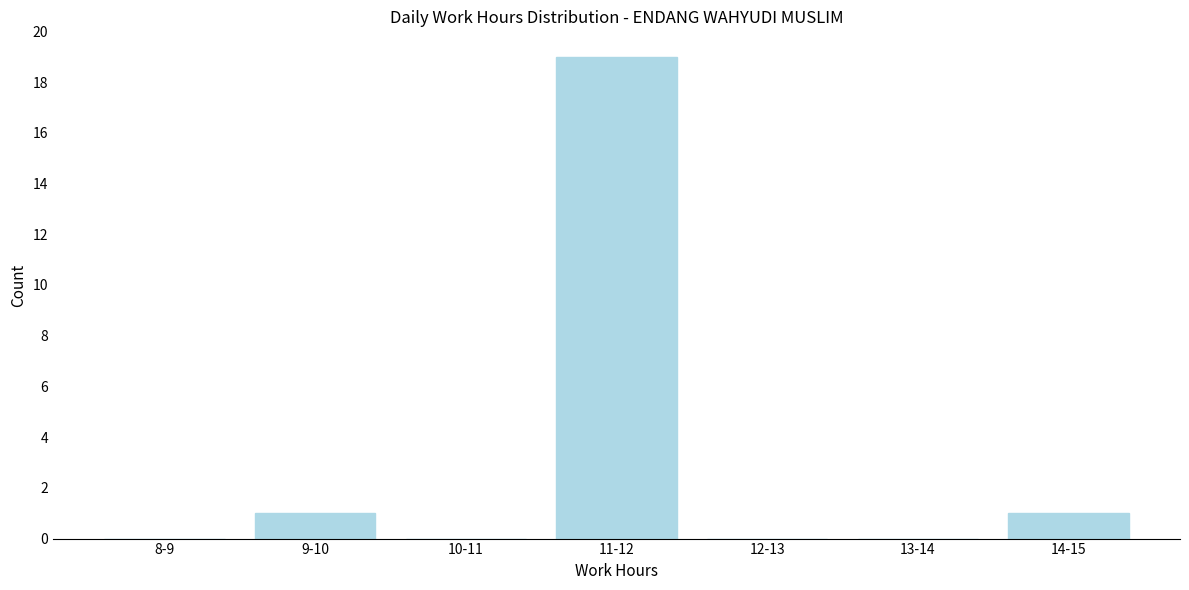

Reading left to right, extract all data points from this chart.

8-9=0	9-10=1	10-11=0	11-12=19	12-13=0	13-14=0	14-15=1